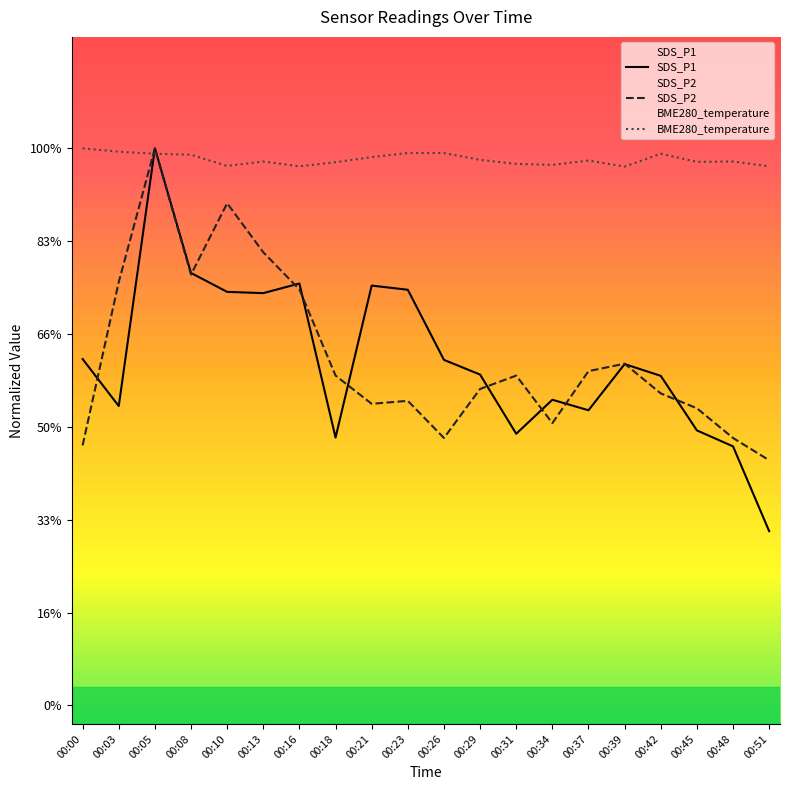

Which has a higher value, 00:31 or 00:21?

00:21